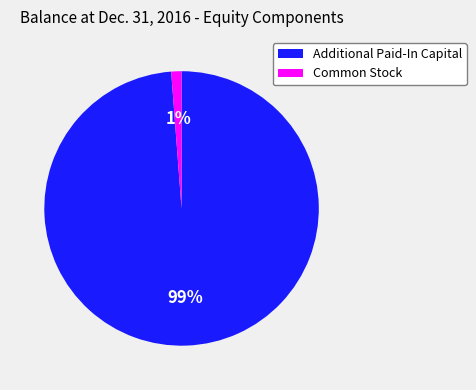

Does any single category account for the majority?

Yes